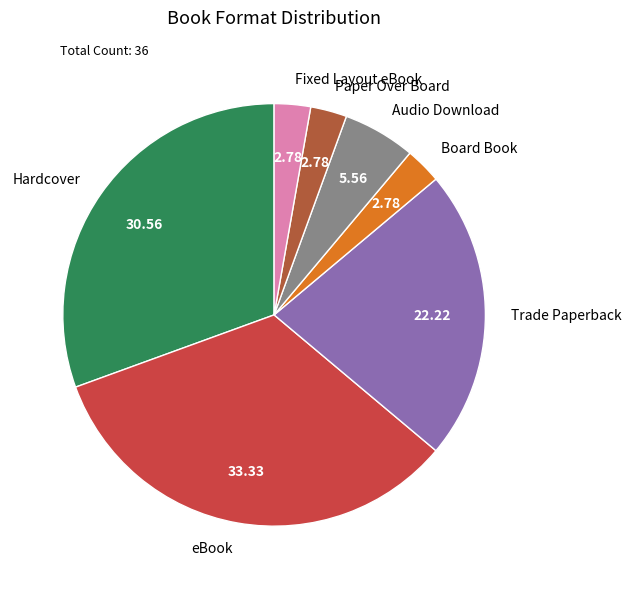

Approximately how many times larger is the value at Hardcover compared to Trade Paperback?

1.4